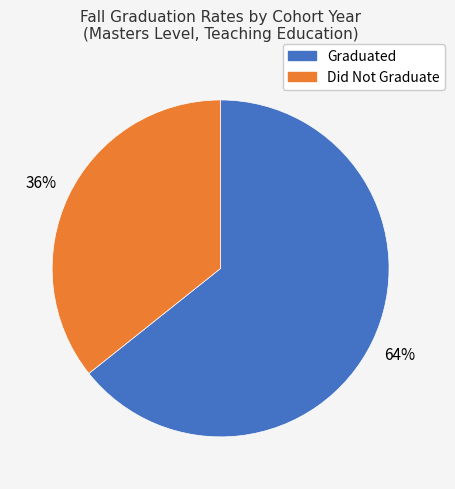

Is there any slice that represents more than half of the pie?

Yes